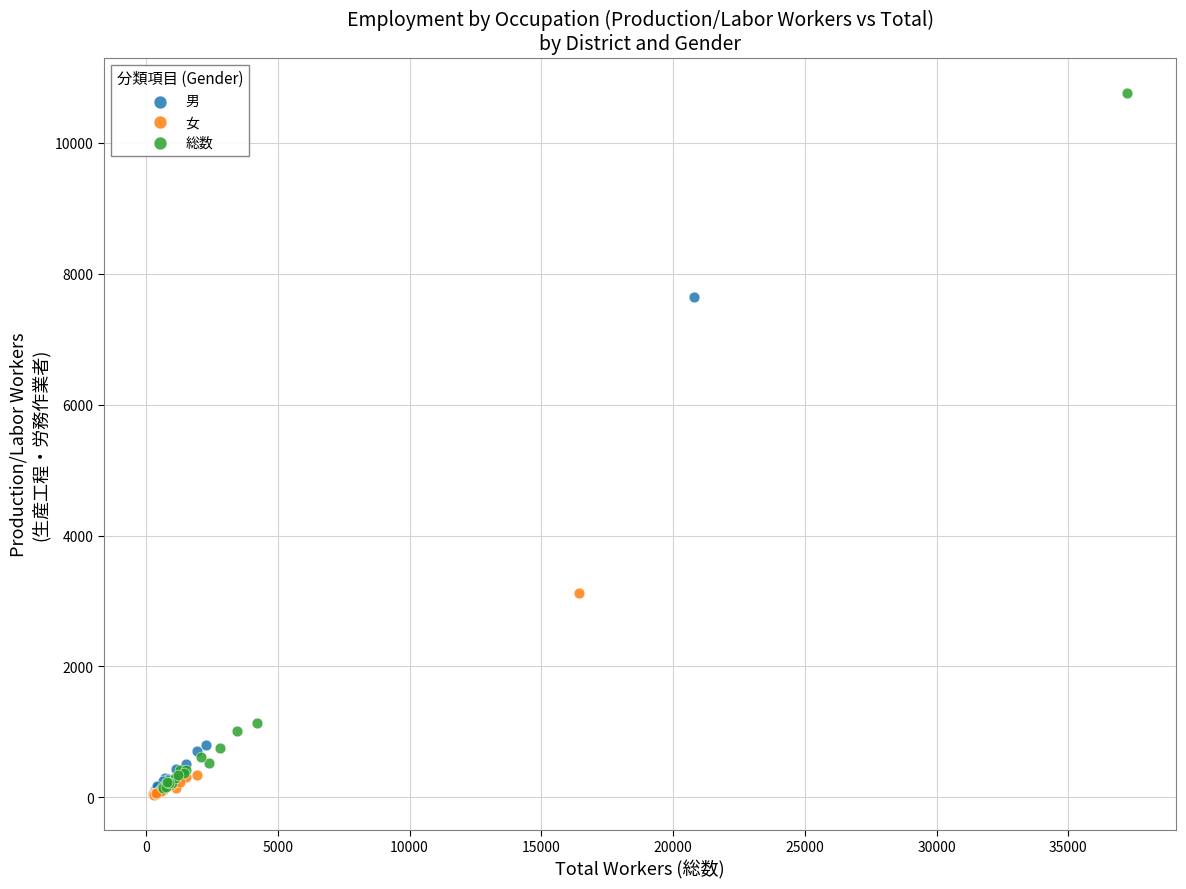

Which series contains the highest Y value?

総数